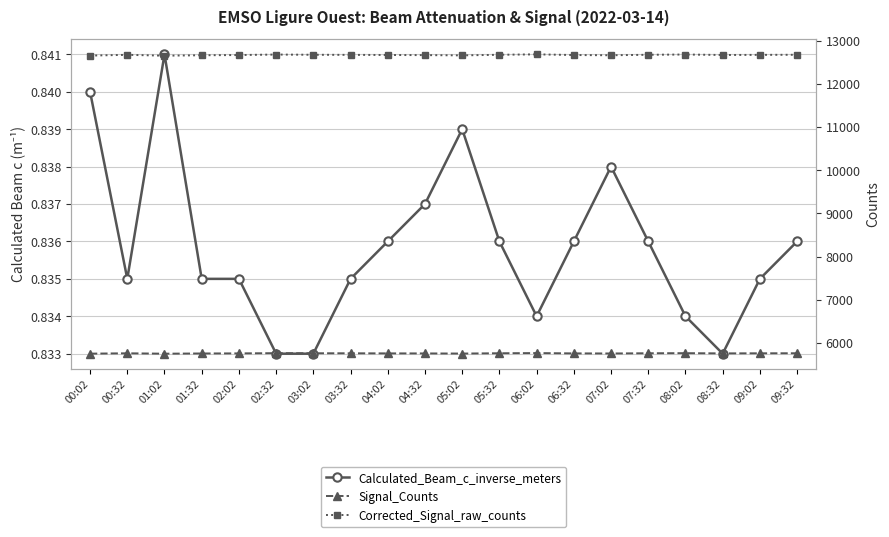

Between 04:02 and 01:32, which is larger?

04:02